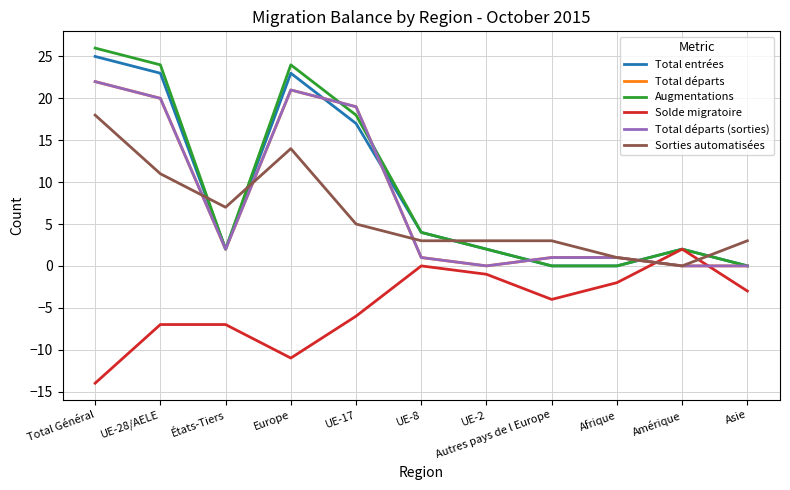

Reading left to right, extract all data points from this chart.

Total entrées: 25	23	2	23	17	4	2	0	0	2	0
Total départs: 22	20	2	21	19	1	0	1	1	0	0
Augmentations: 26	24	2	24	18	4	2	0	0	2	0
Solde migratoire: -14	-7	-7	-11	-6	0	-1	-4	-2	2	-3
Total départs (sorties): 22	20	2	21	19	1	0	1	1	0	0
Sorties automatisées: 18	11	7	14	5	3	3	3	1	0	3